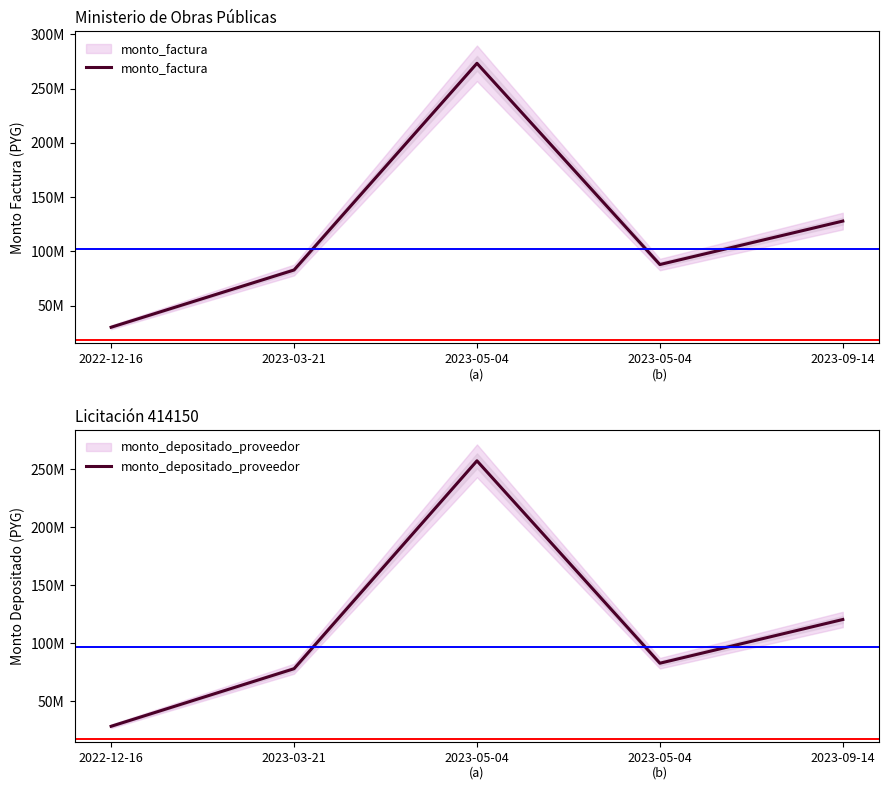

Reading left to right, what are all the values shown in this chart?

monto_factura: 2022-12-16=30114078	2023-03-21=82874658	2023-05-04
(a)=273398165	2023-05-04
(b)=87917459	2023-09-14=127977200
monto_depositado_proveedor: 2022-12-16=28338716	2023-03-21=77988820	2023-05-04
(a)=257280100	2023-05-04
(b)=82734325	2023-09-14=120432363